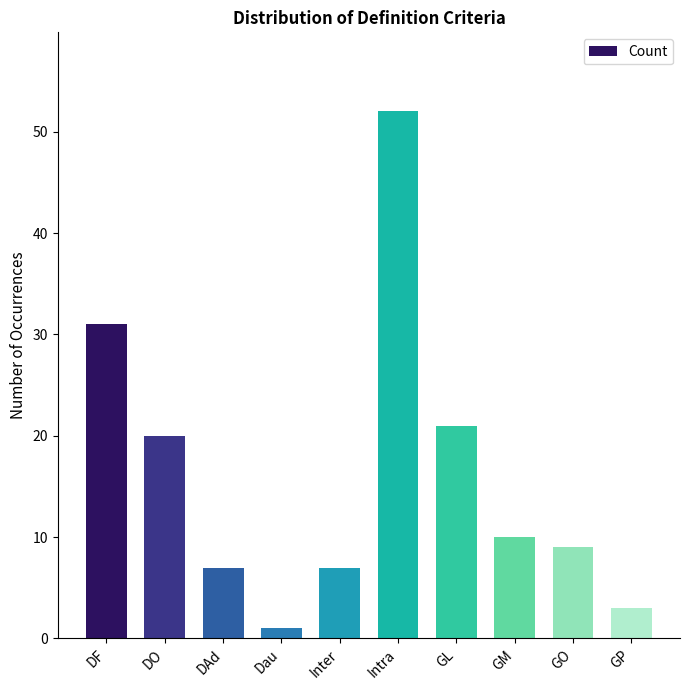

The value at DAd is 12. True or false?

False